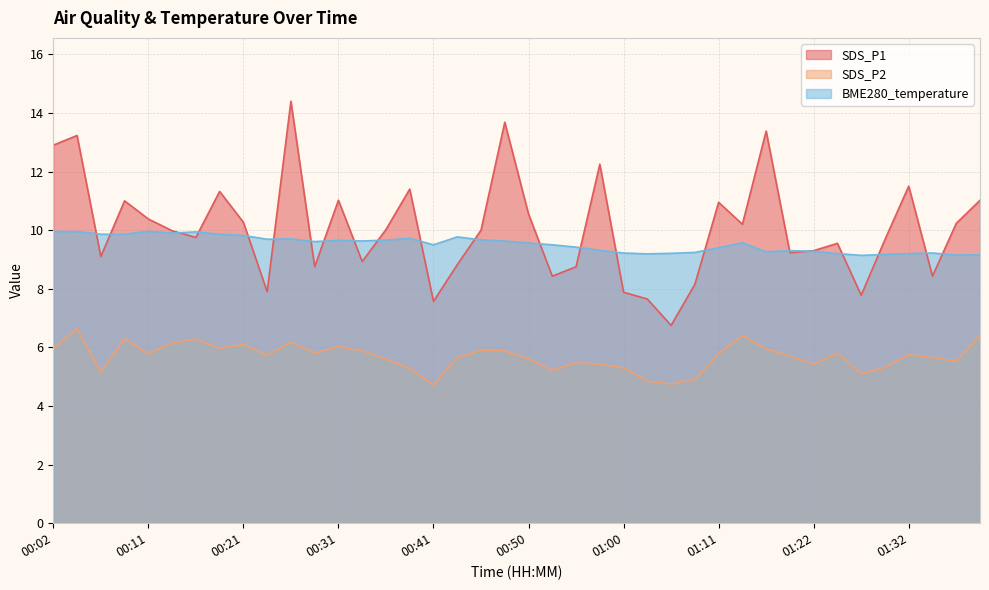

Where do SDS_P1 and BME280_temperature first cross each other?

00:04 and 00:07